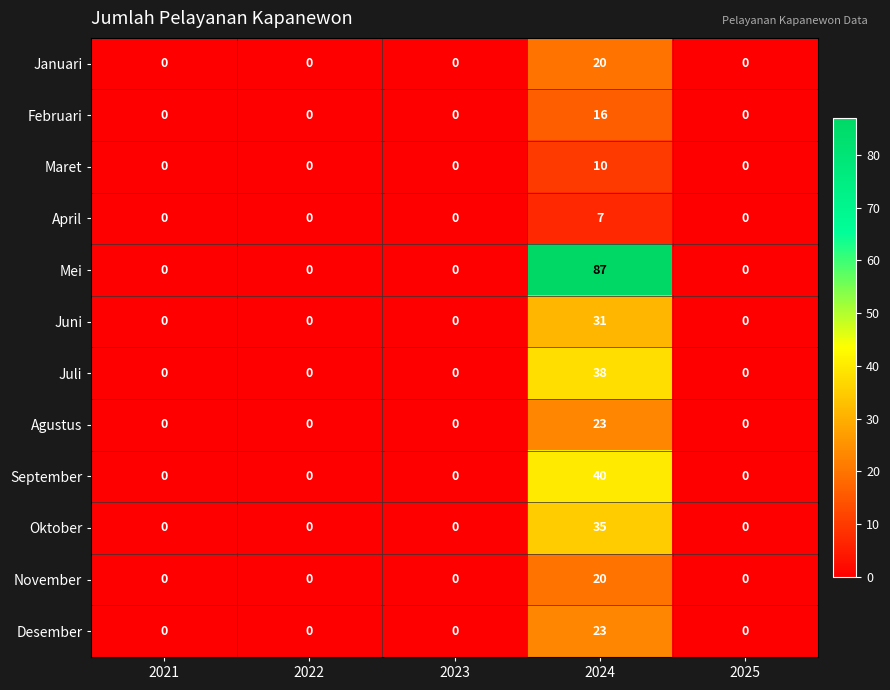

What is the greatest value displayed?

87